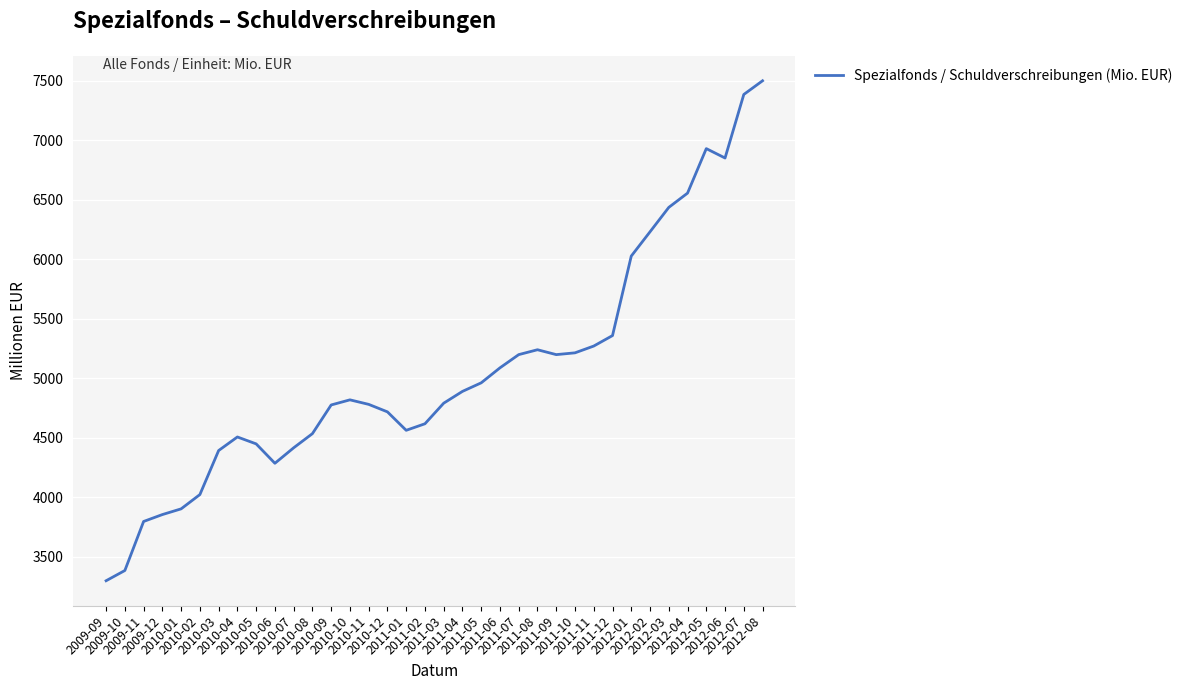

Between 2011-03 and 2012-04, which is larger?

2012-04